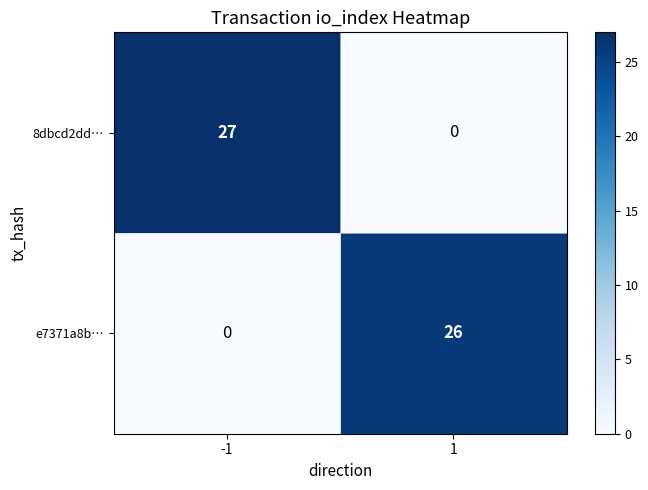

What is the greatest value displayed?

27